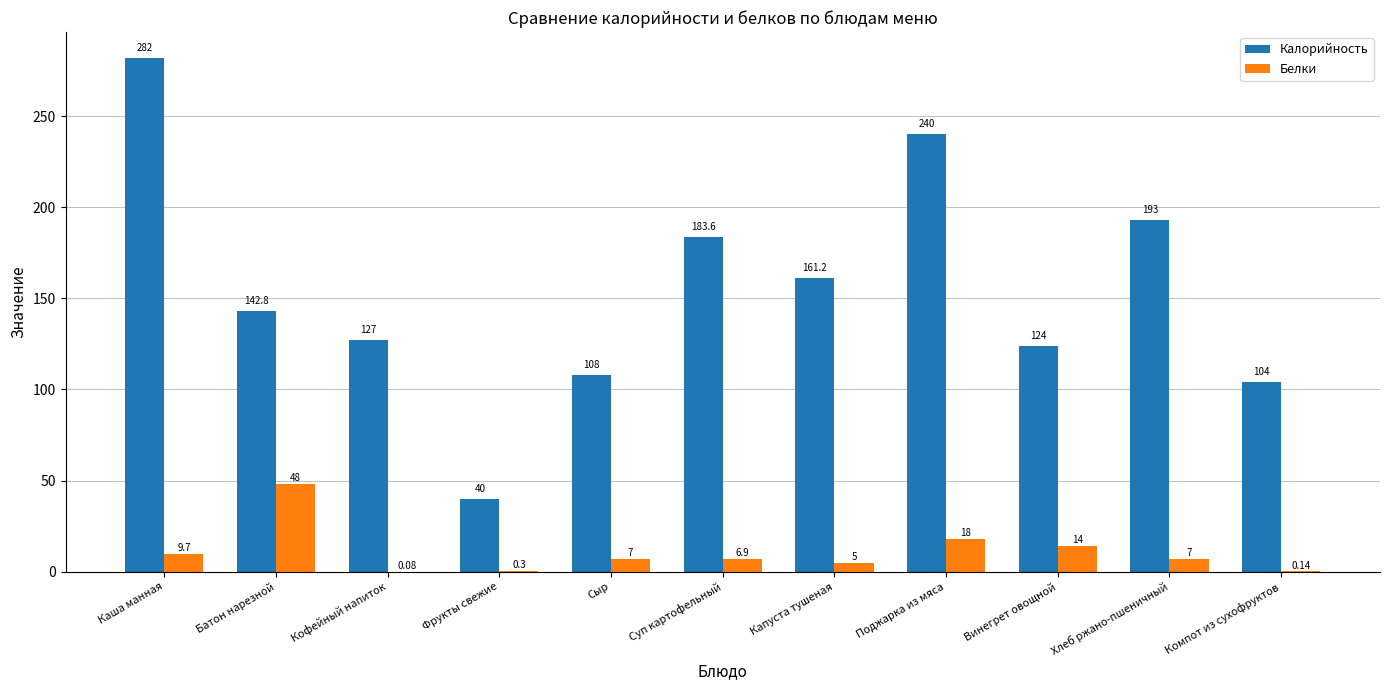

Between Кофейный напиток and Суп картофельный, which series saw the biggest shift?

Калорийность